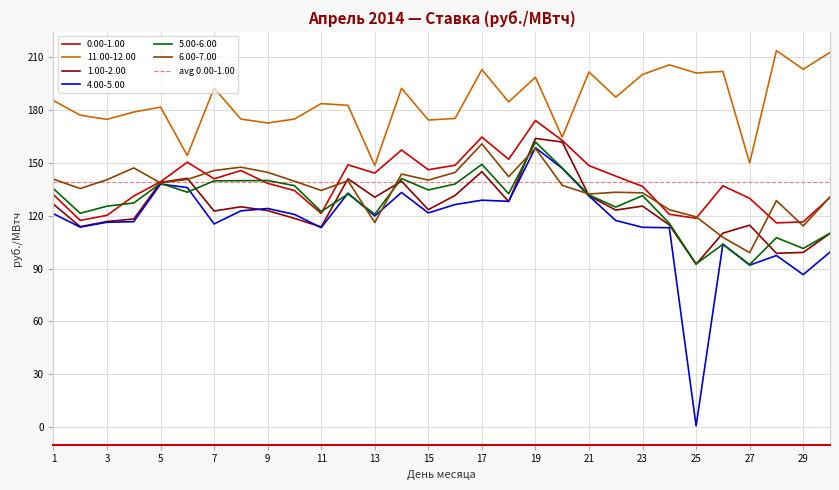

Which series has the largest total across all categories?

11.00-12.00